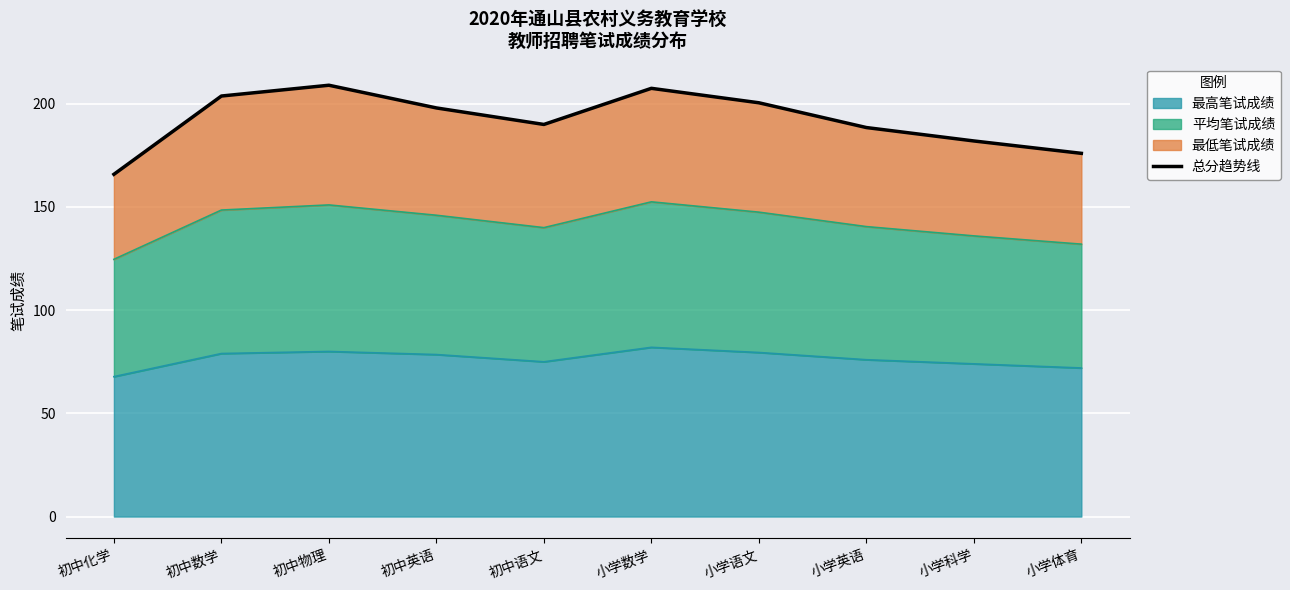

What value does the data have at 初中化学?

165.8